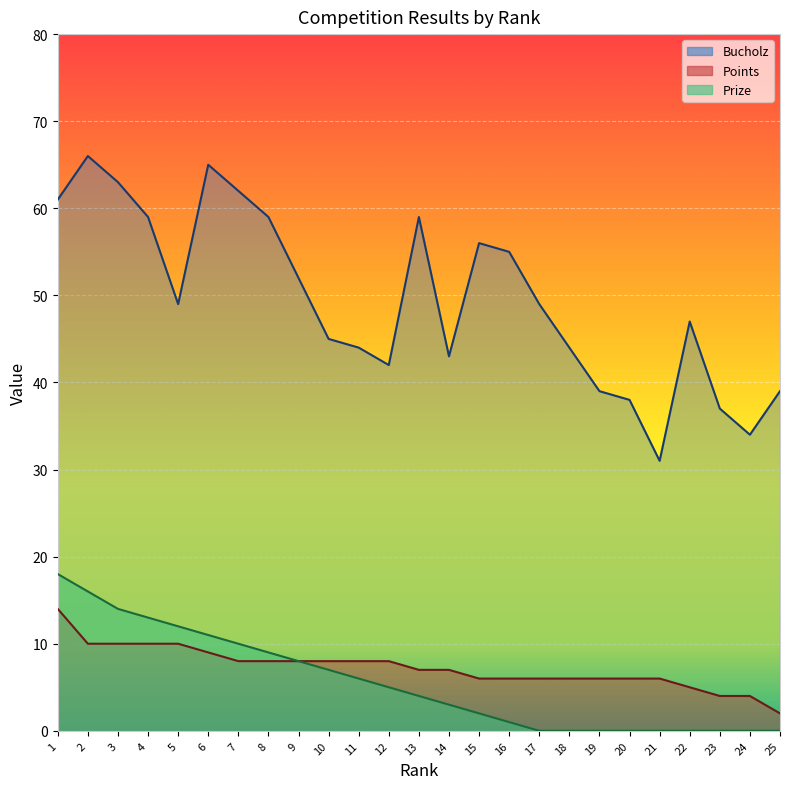

What is the sum of all Bucholz values?

1238